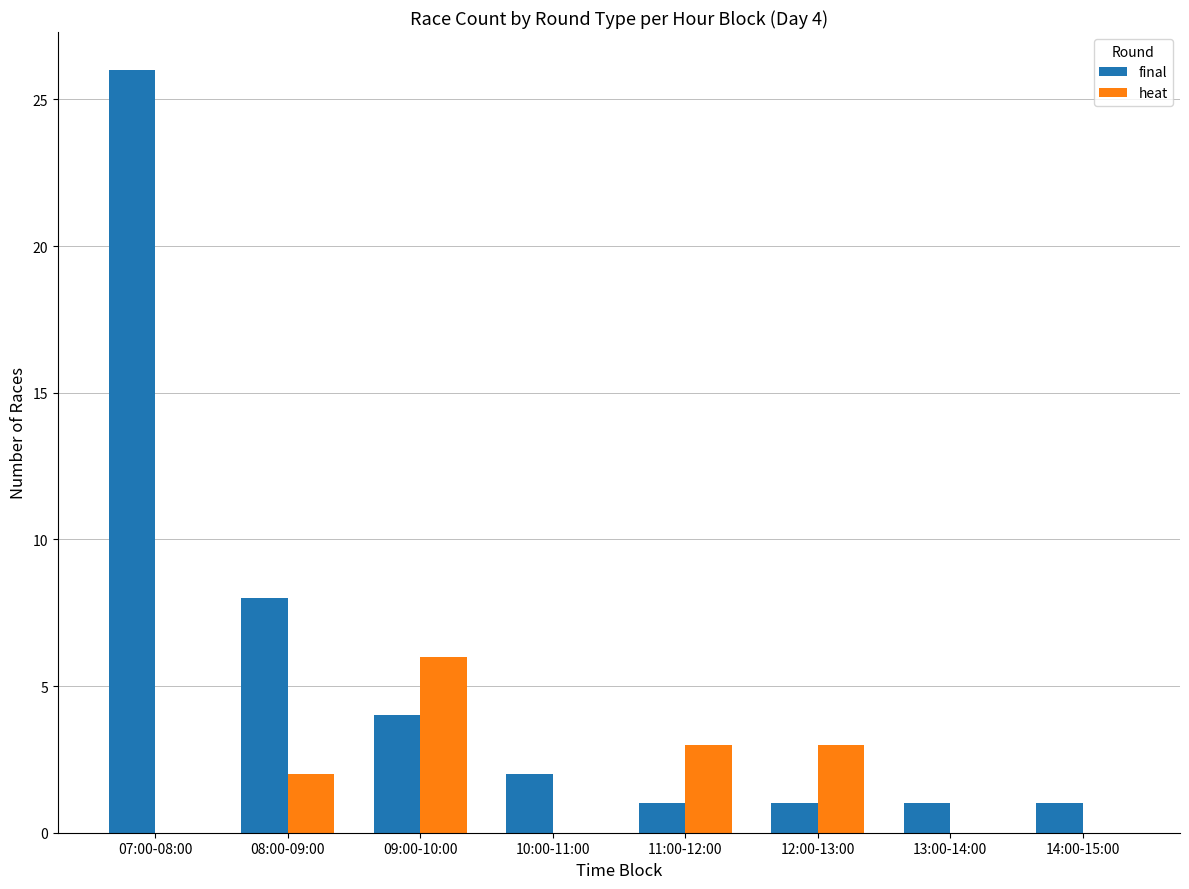

Which series has the widest spread of values?

final